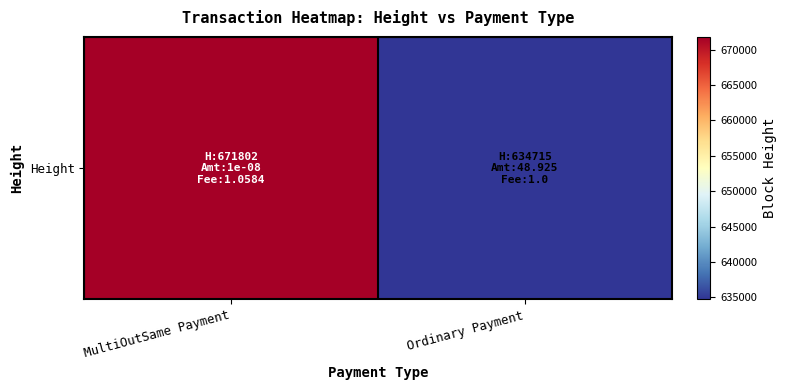

What is the sum of the values at Ordinary Payment and MultiOutSame Payment?

1306517